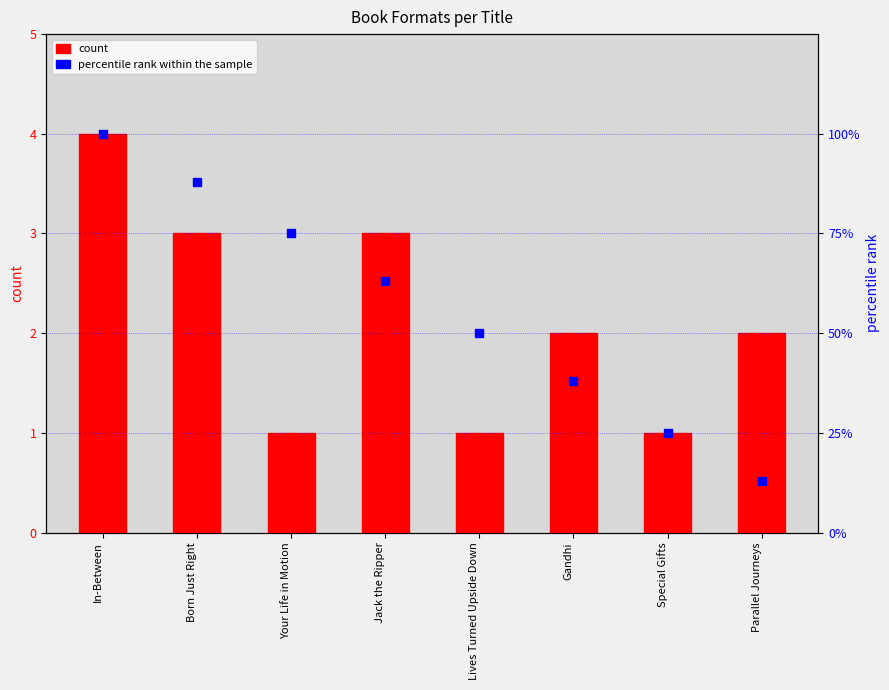

Which series reaches the maximum Y coordinate?

percentile rank within the sample